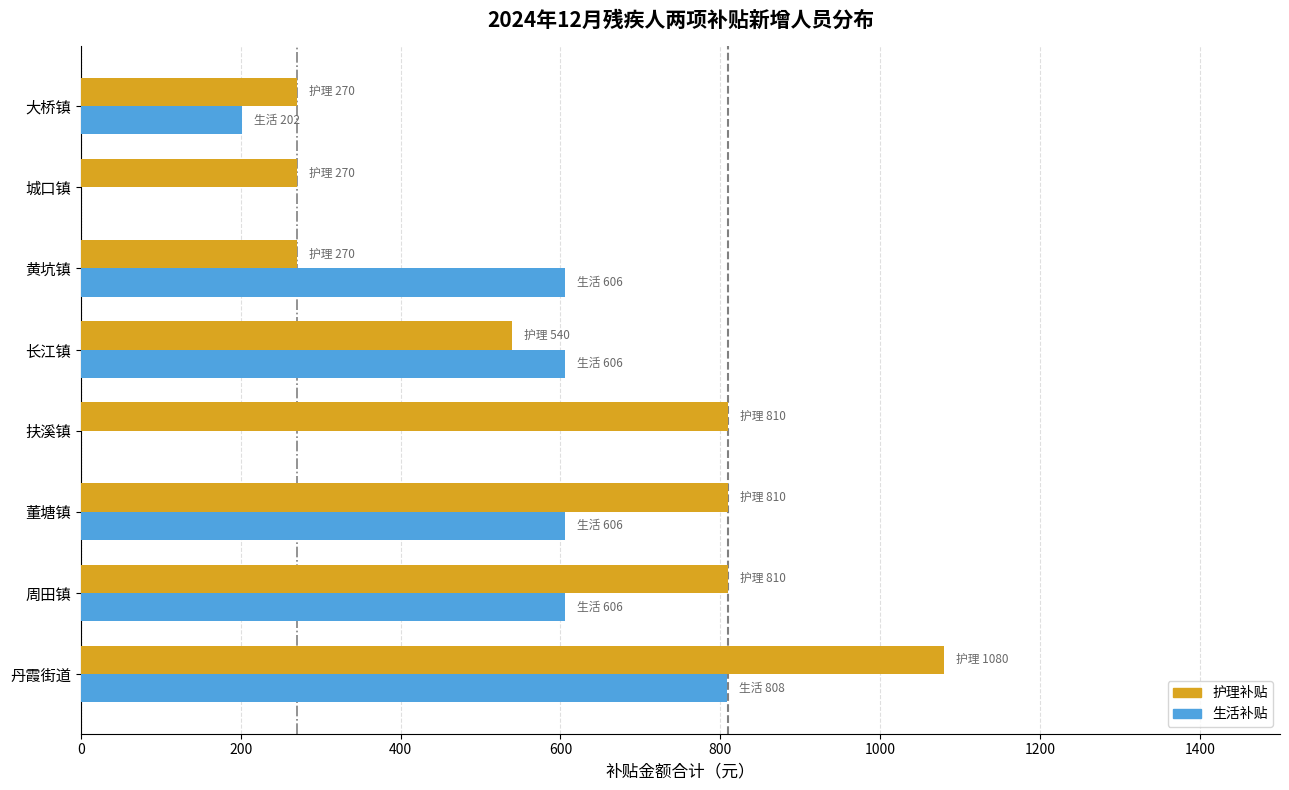

What is the total value across all series at 黄坑镇?

876